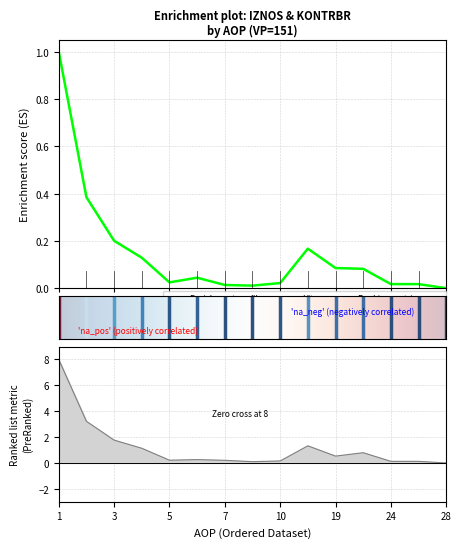

Which series has the widest spread of values?

IZNOS02